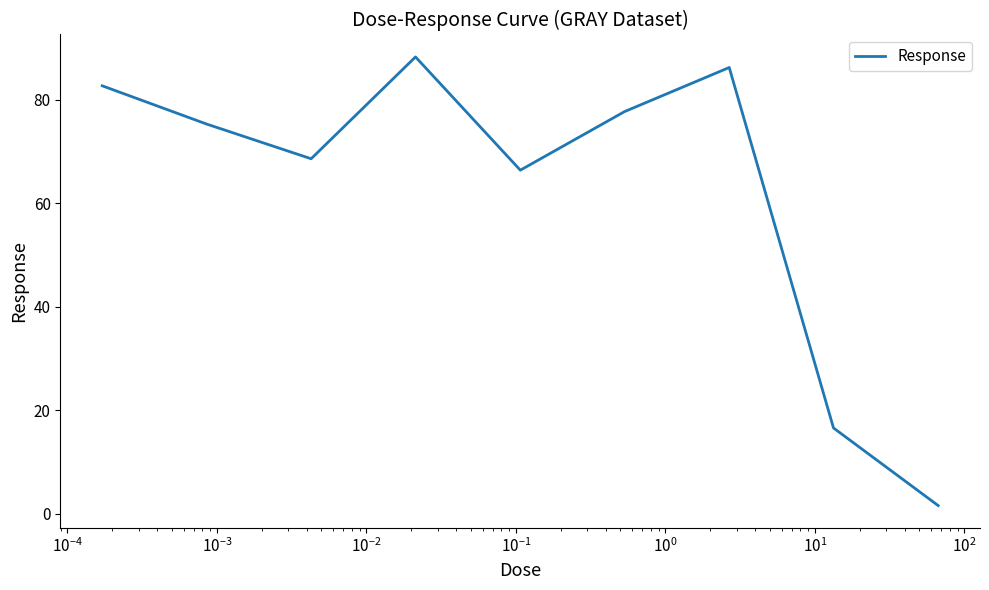

What is the maximum value shown in the chart?

88.3